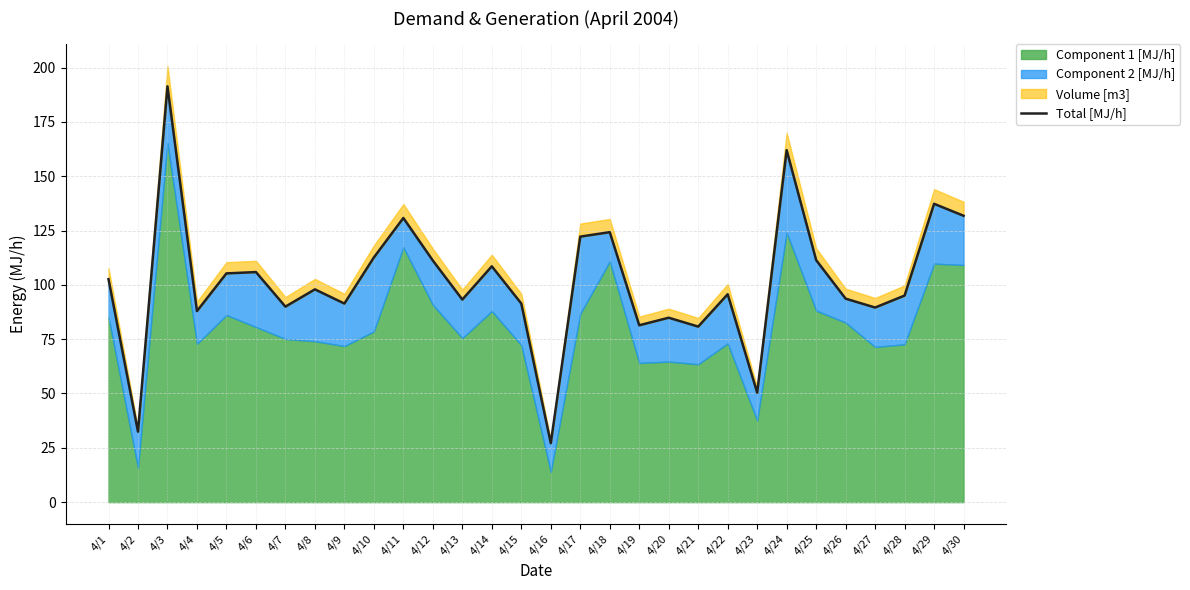

Which has a higher value, 4/3 or 4/11?

4/3